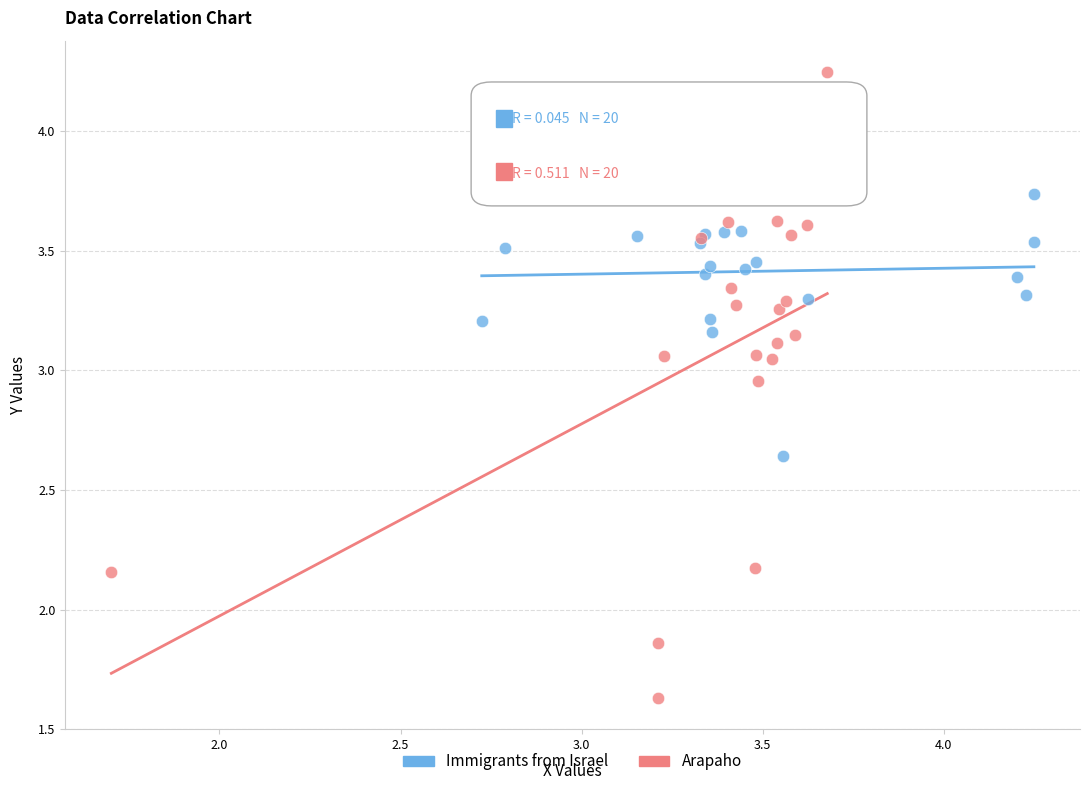

Which series has the widest spread of Y values?

Arapaho